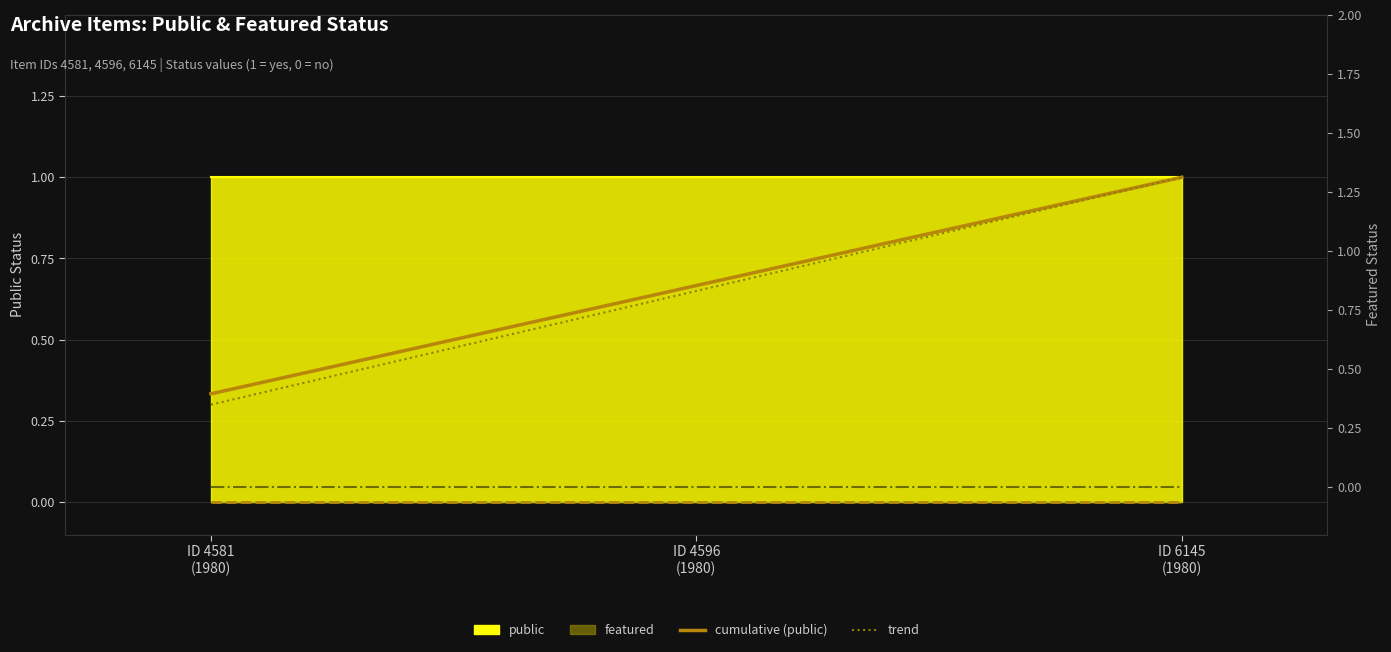

At ID 4596
(1980), list the series in order from largest to smallest.

cumulative (public), trend, featured (right)